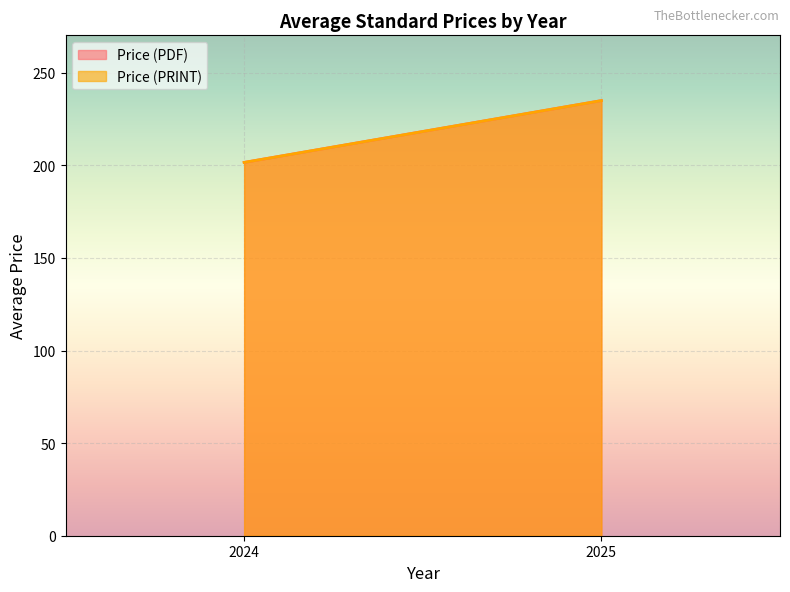

Which series has the widest spread of values?

Price (PDF)